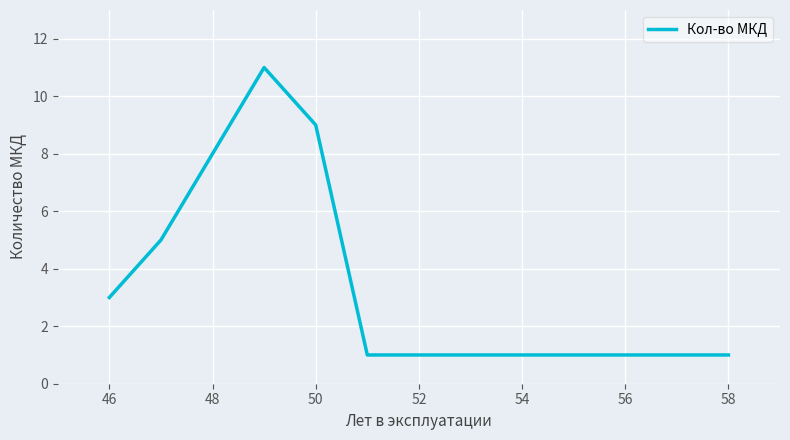

How many lines are shown in the chart?

1